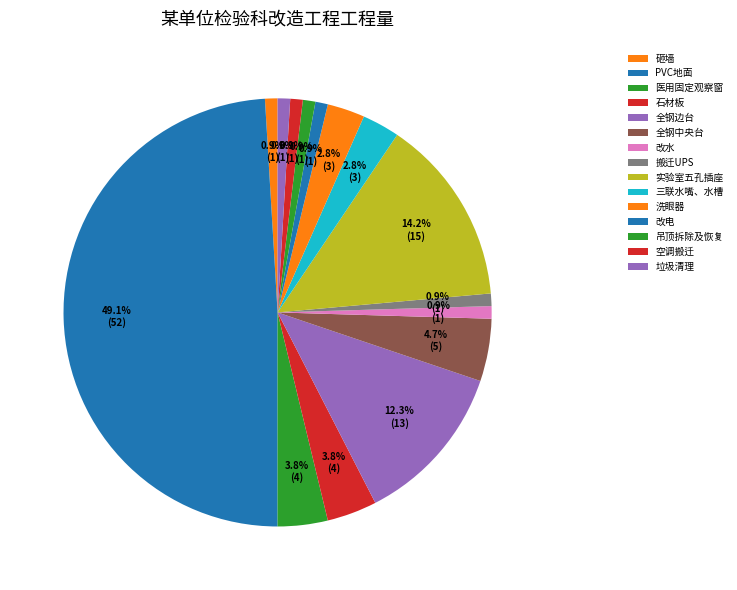

Is 垃圾清理 the majority of the pie?

No